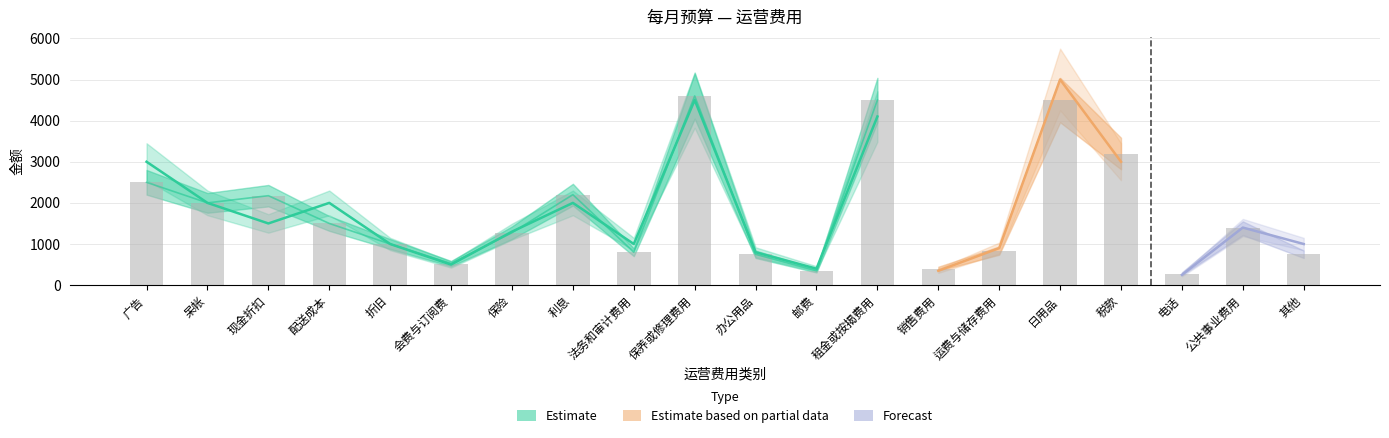

Rank the categories by value from highest to lowest.

保养或修理费用, 租金或按揭费用, 日用品, 税款, 广告, 利息, 现金折扣, 呆帐, 配送成本, 公共事业费用, 保险, 折旧, 运费与储存费用, 法务和审计费用, 办公用品, 其他, 会费与订阅费, 销售费用, 邮费, 电话